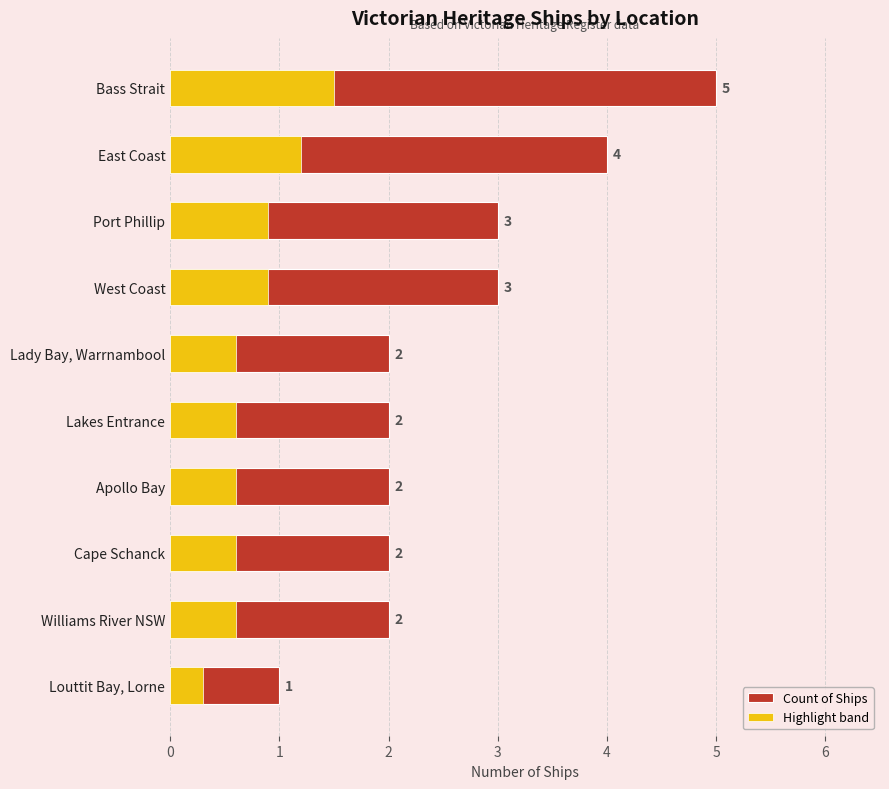

Reading left to right, extract all data points from this chart.

Count of Ships: 5.0	4.0	3.0	3.0	2.0	2.0	2.0	2.0	2.0	1.0
Highlight band: 1.5	1.2	0.9	0.9	0.6	0.6	0.6	0.6	0.6	0.3